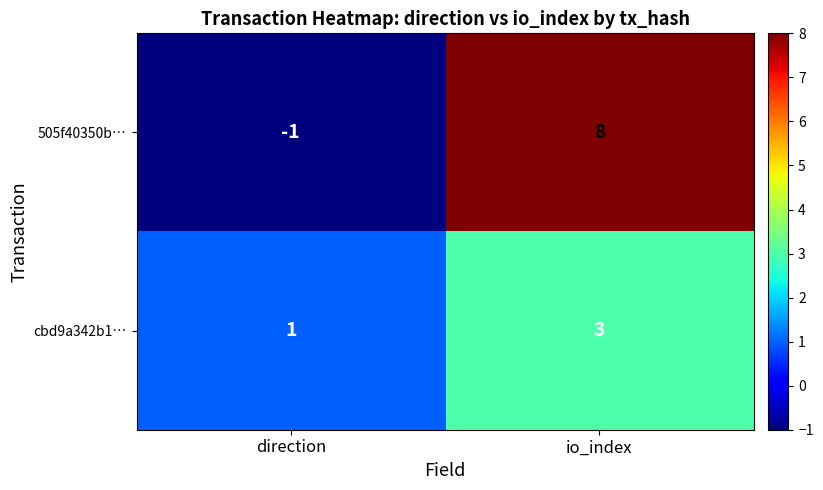

What is the average value of the 505f40350b… series?

4